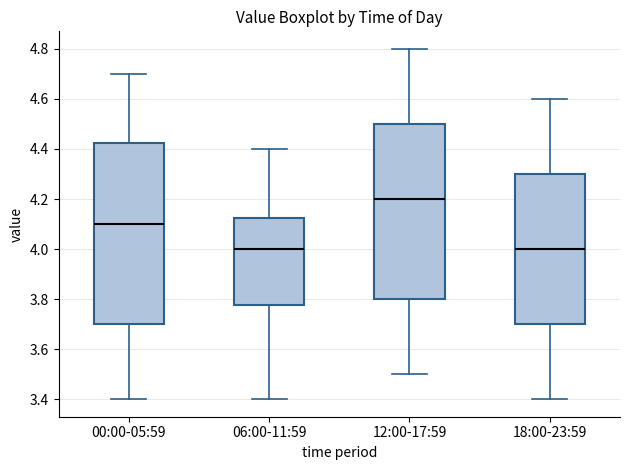

Comparing the boxes themselves (not the whiskers), which one is the tallest?

00:00-05:59